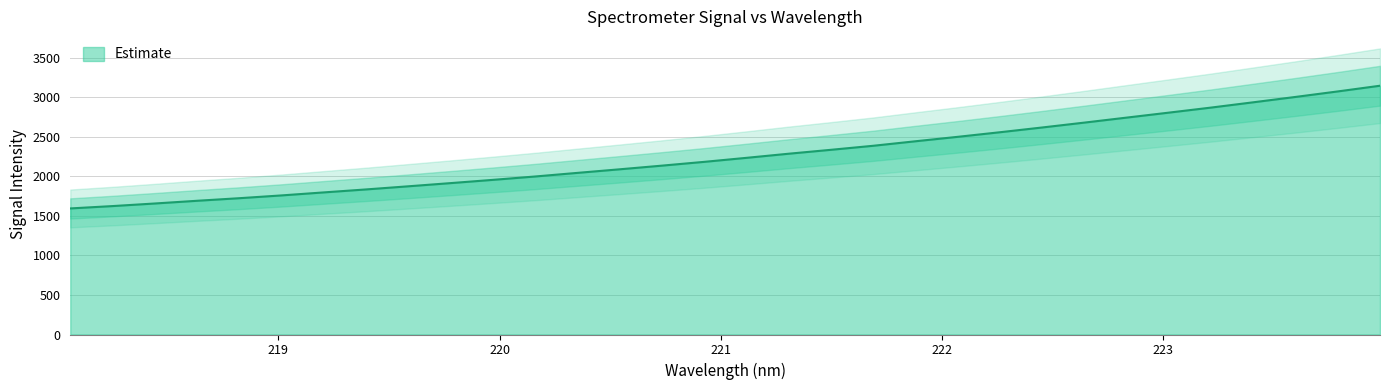

The value at 223.7895 is 1691.1. True or false?

False